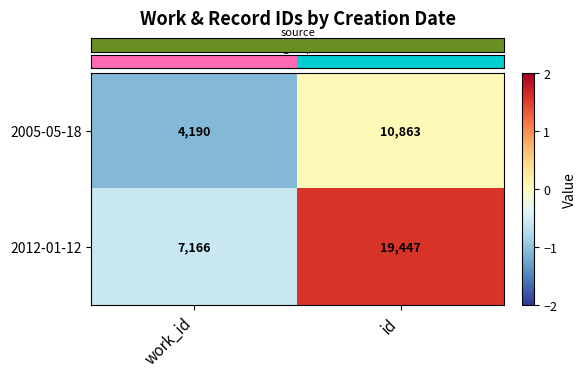

The 2005-05-18 series shows 6932 at id. True or false?

False